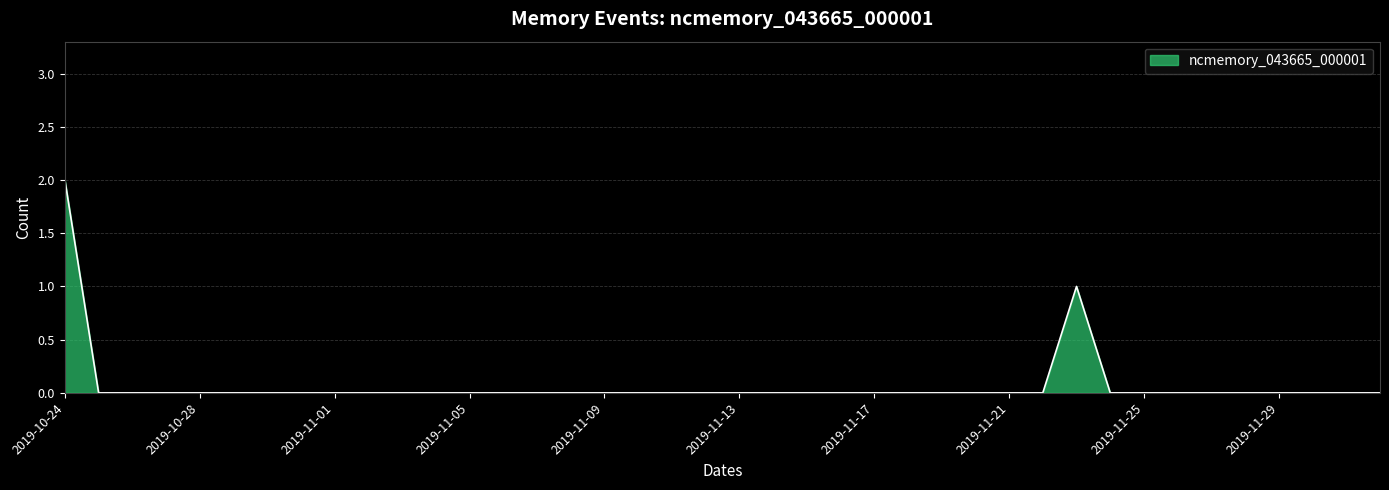

Reading left to right, what are all the values shown in this chart?

2019-10-24=2	2019-10-25=0	2019-10-26=0	2019-10-27=0	2019-10-28=0	2019-10-29=0	2019-10-30=0	2019-10-31=0	2019-11-01=0	2019-11-02=0	2019-11-03=0	2019-11-04=0	2019-11-05=0	2019-11-06=0	2019-11-07=0	2019-11-08=0	2019-11-09=0	2019-11-10=0	2019-11-11=0	2019-11-12=0	2019-11-13=0	2019-11-14=0	2019-11-15=0	2019-11-16=0	2019-11-17=0	2019-11-18=0	2019-11-19=0	2019-11-20=0	2019-11-21=0	2019-11-22=0	2019-11-23=1	2019-11-24=0	2019-11-25=0	2019-11-26=0	2019-11-27=0	2019-11-28=0	2019-11-29=0	2019-11-30=0	2019-12-01=0	2019-12-02=0